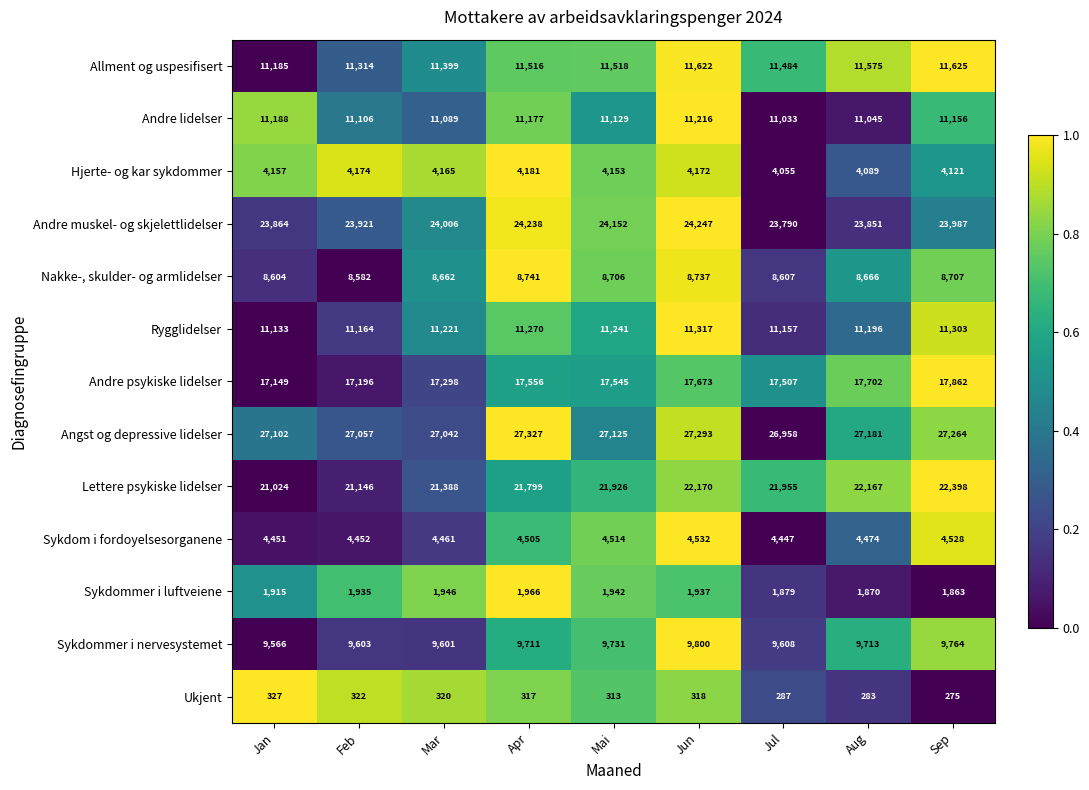

What is the sum of all Ukjent values?

2762